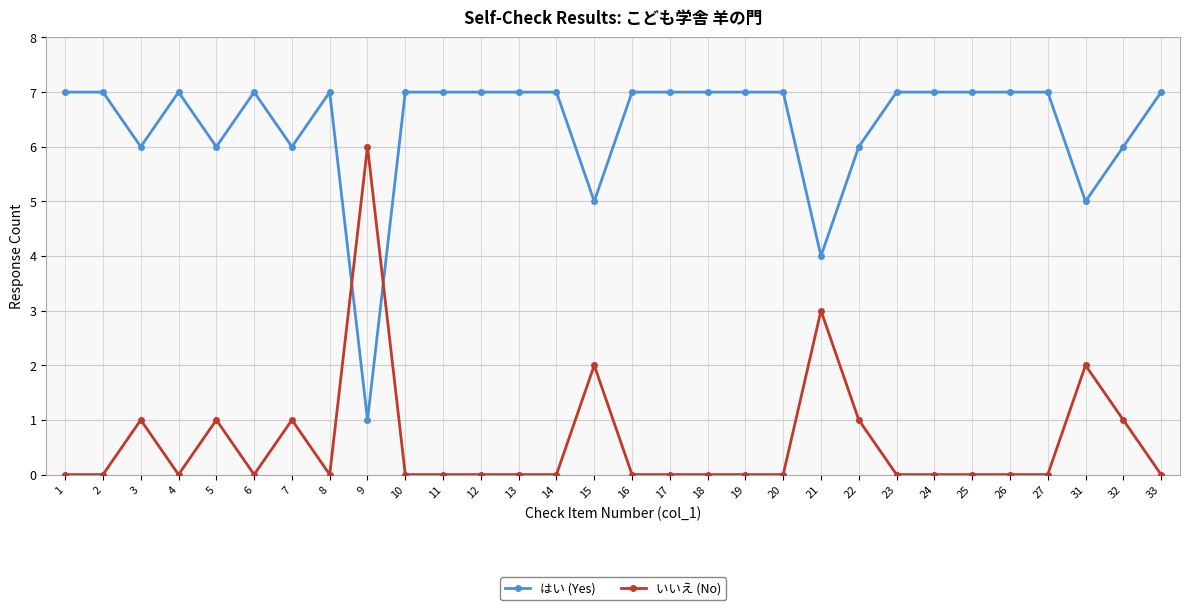

At which label is はい (Yes) closest to 4?

21